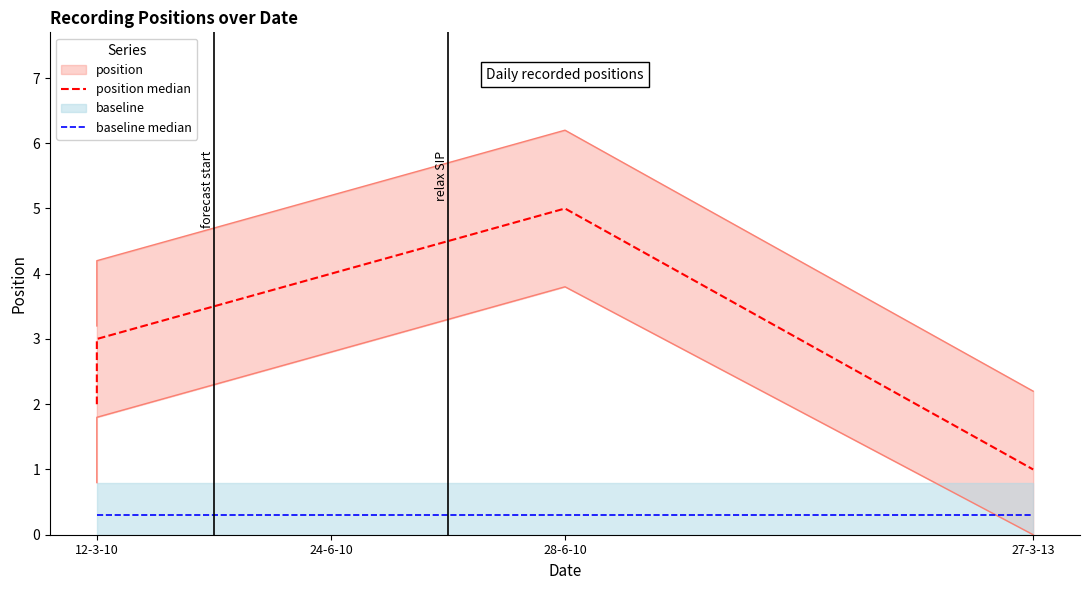

What is the value of the position median point at the 2nd from the left?

3.0